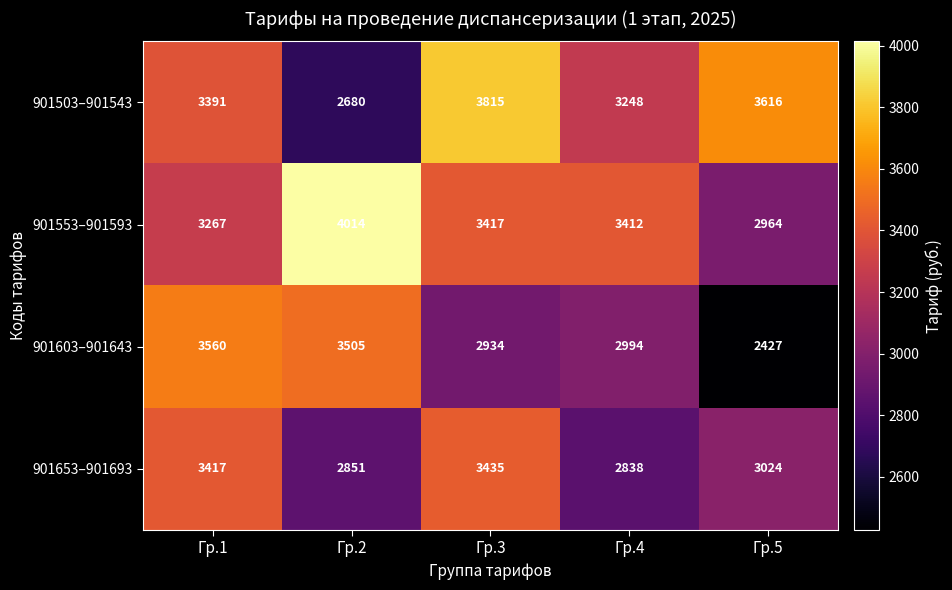

List the series in order of their peak value, highest first.

901553–901593, 901503–901543, 901603–901643, 901653–901693